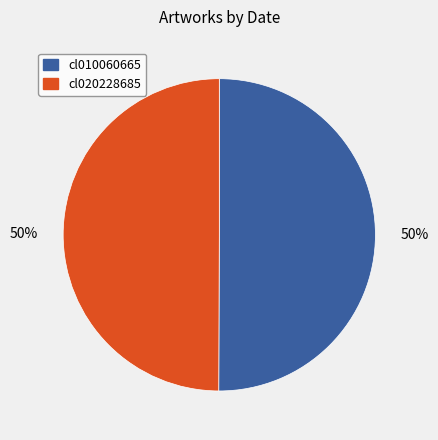

Is the sum of cl010060665 and cl020228685 greater than half?

Yes